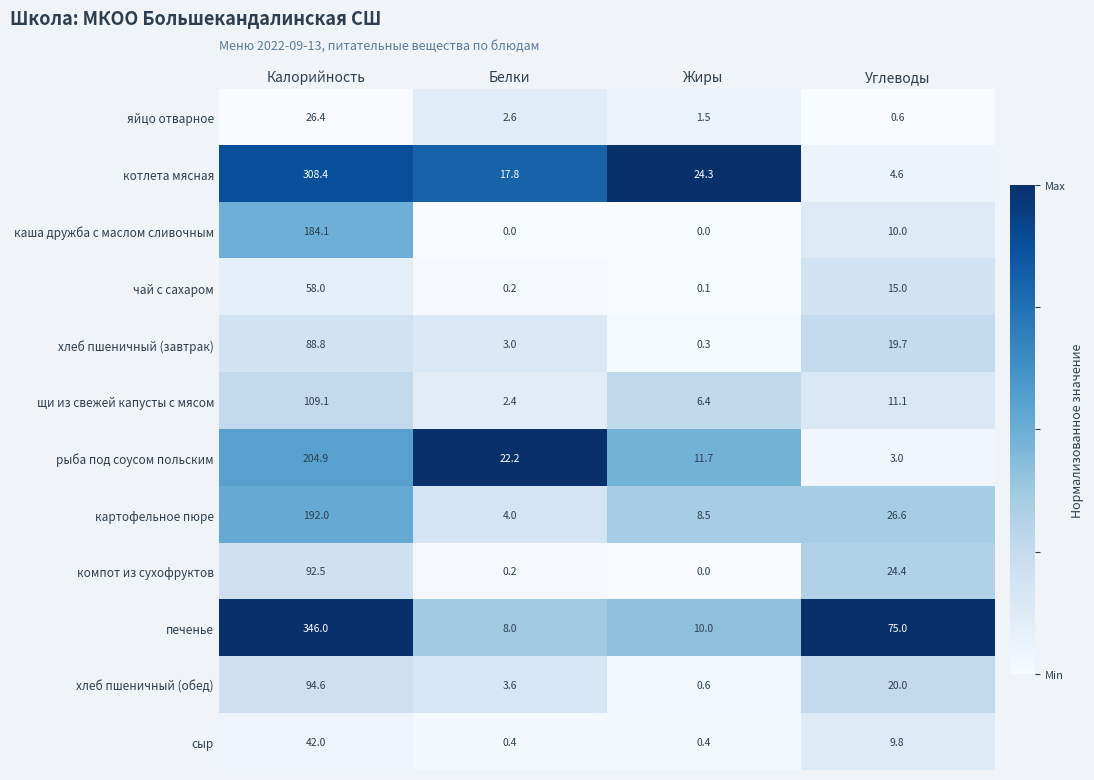

Which category has the highest value in the яйцо отварное series?

Калорийность